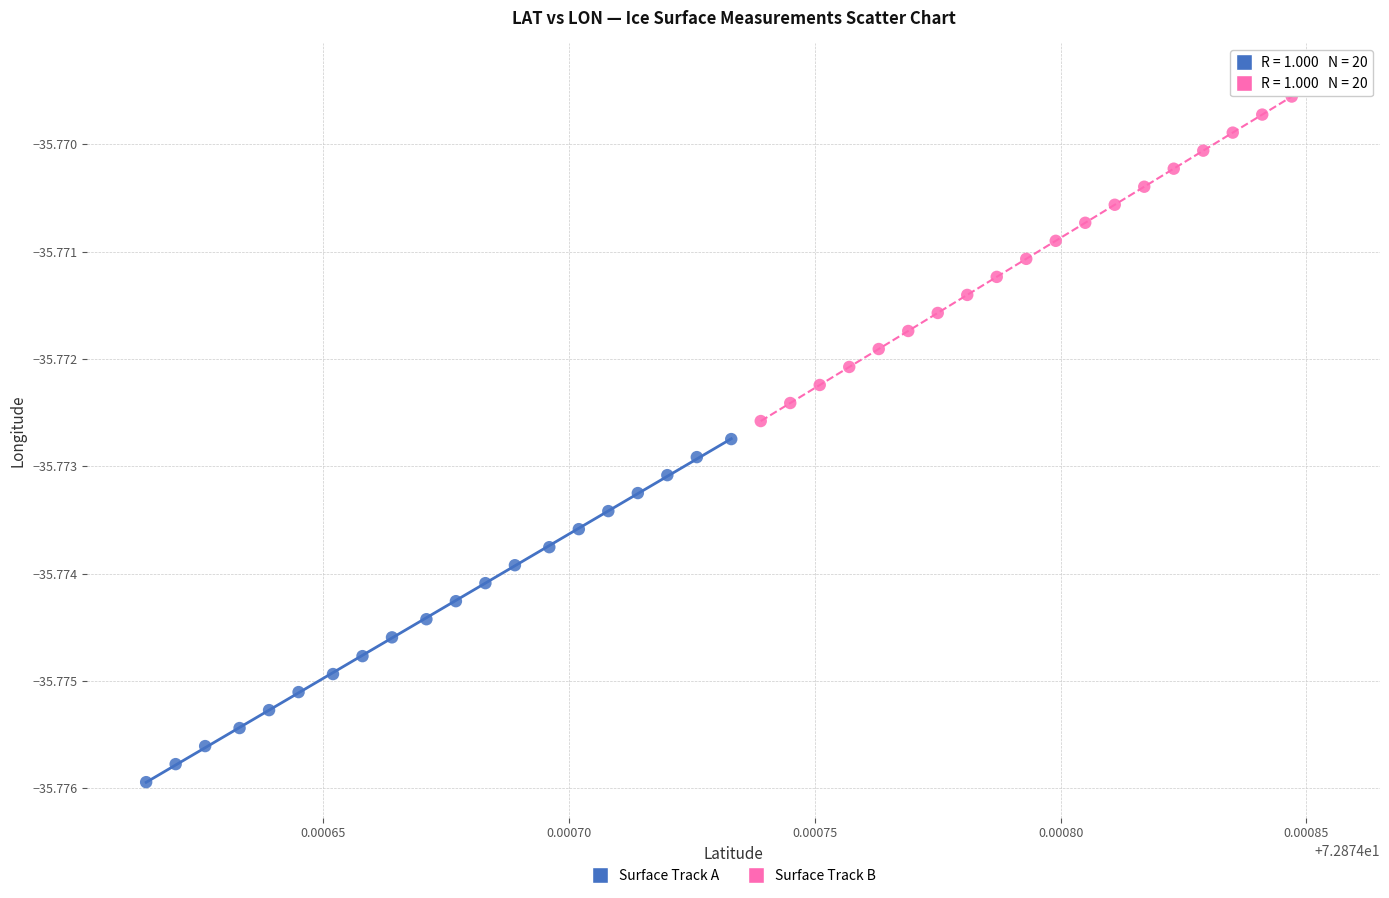

Which series has the largest Y range (max minus min)?

Surface Track A